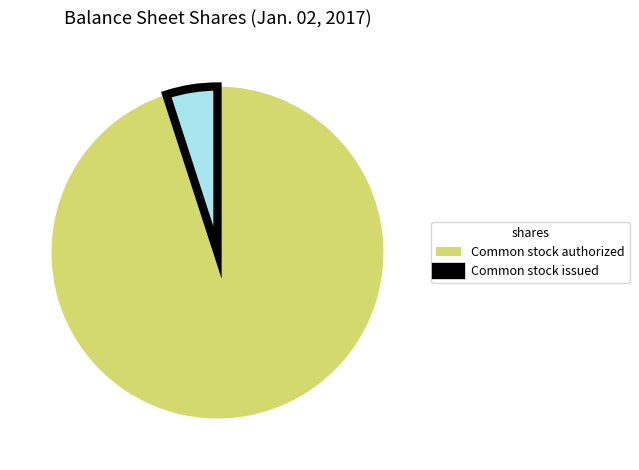

The Common stock issued slice represents 5% of the pie. True or false?

True